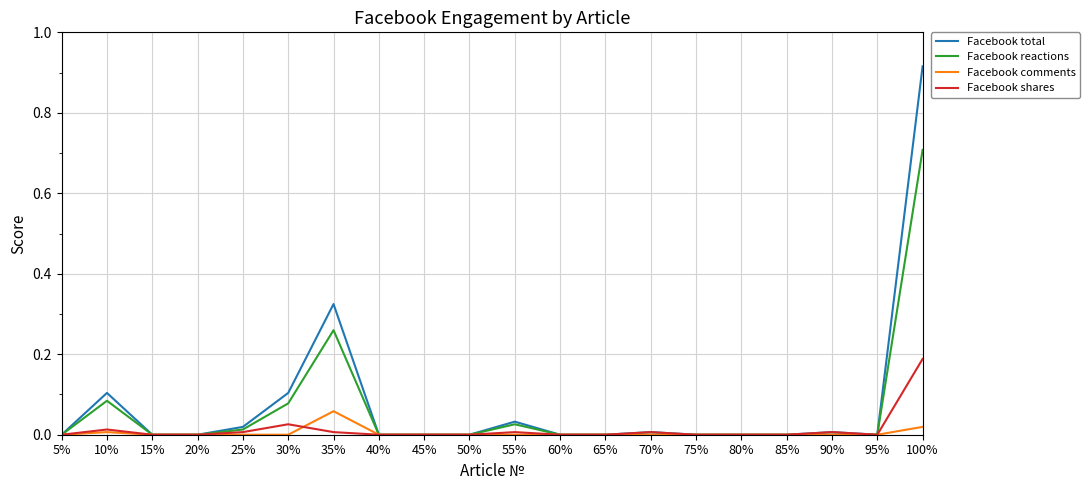

Rank the series by their maximum value, from lowest to highest.

Facebook comments, Facebook shares, Facebook reactions, Facebook total